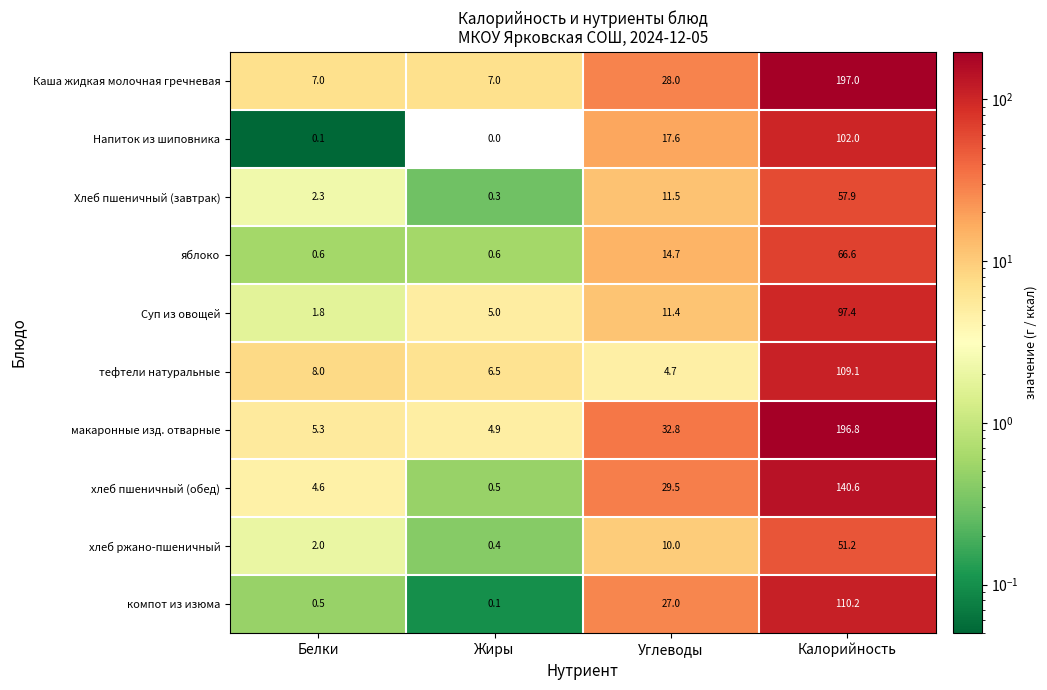

Which series has the largest total across all categories?

макаронные изд. отварные